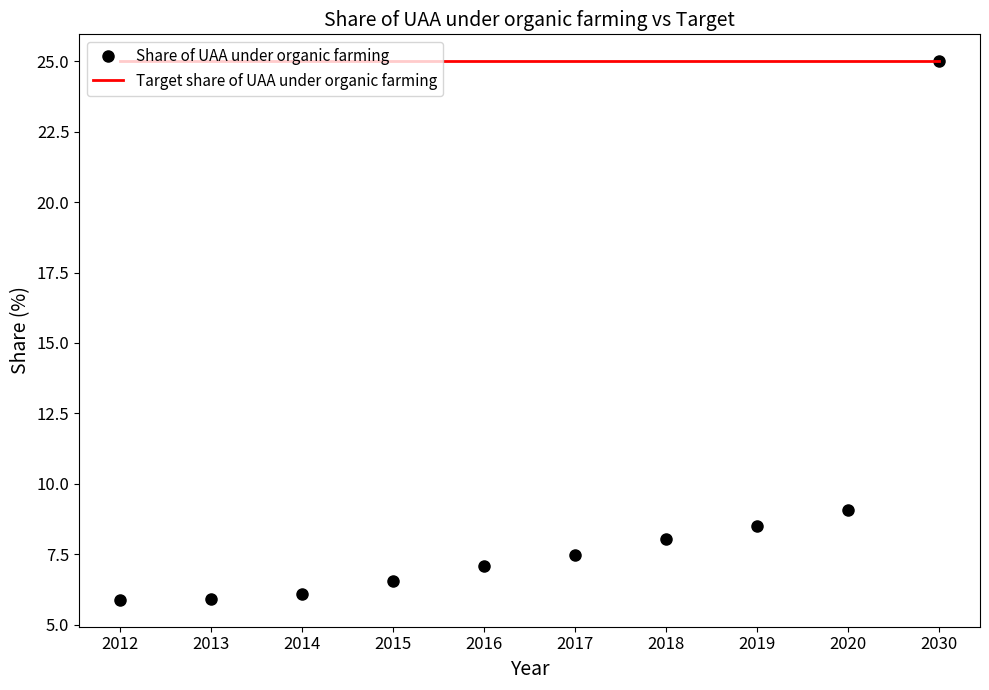

What is the total value across all series at 2018?

33.0